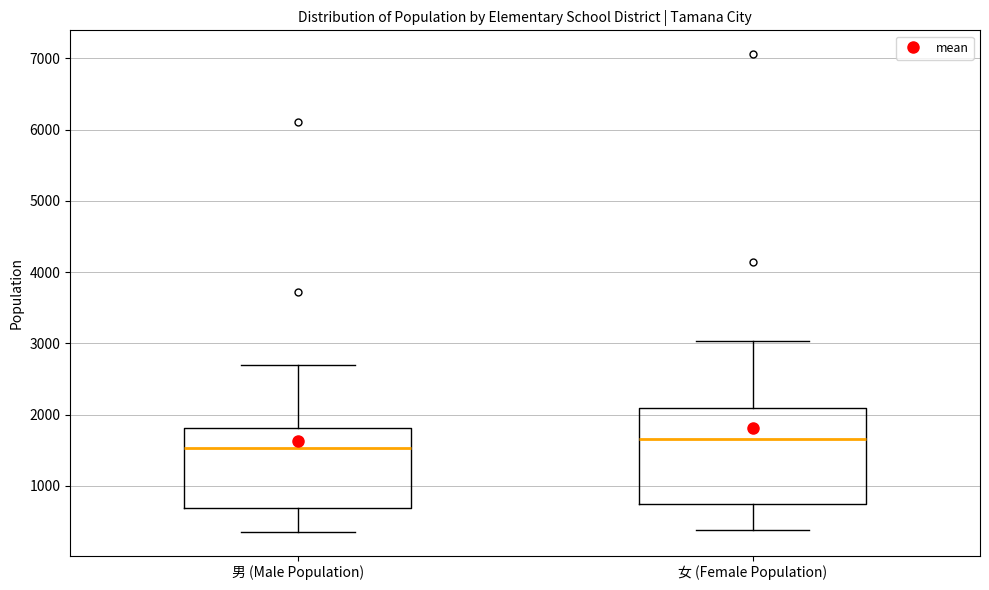

Comparing the boxes themselves (not the whiskers), which one is the tallest?

女 (Female Population)